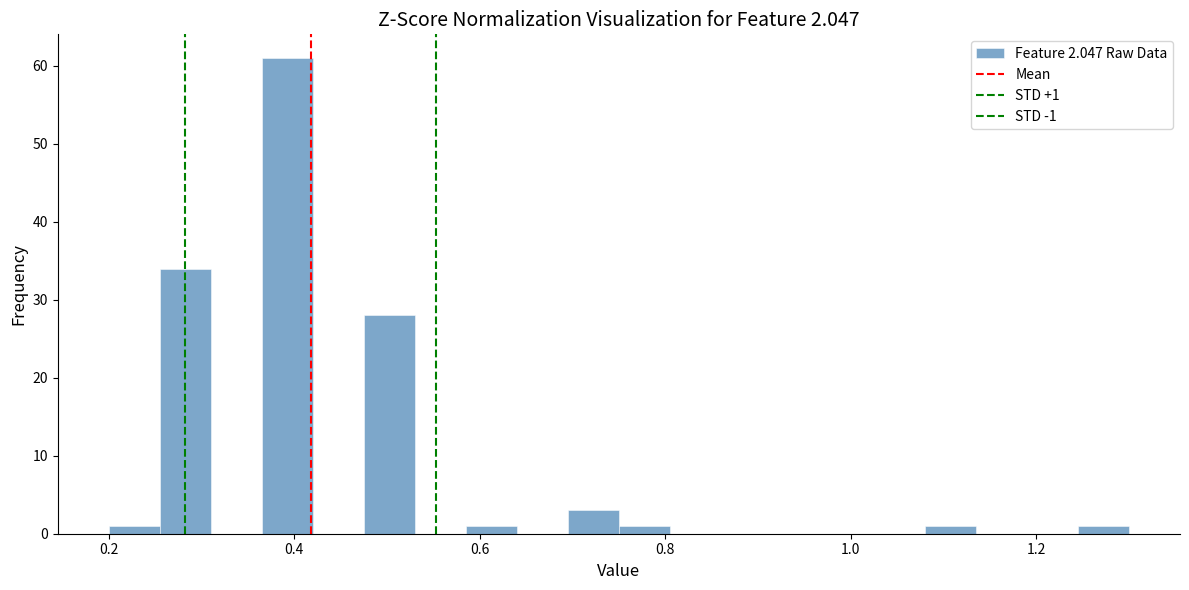

Around what value on the x-axis is the tallest bar? Give the approximate position of its centre, as read against the axis.

0.40